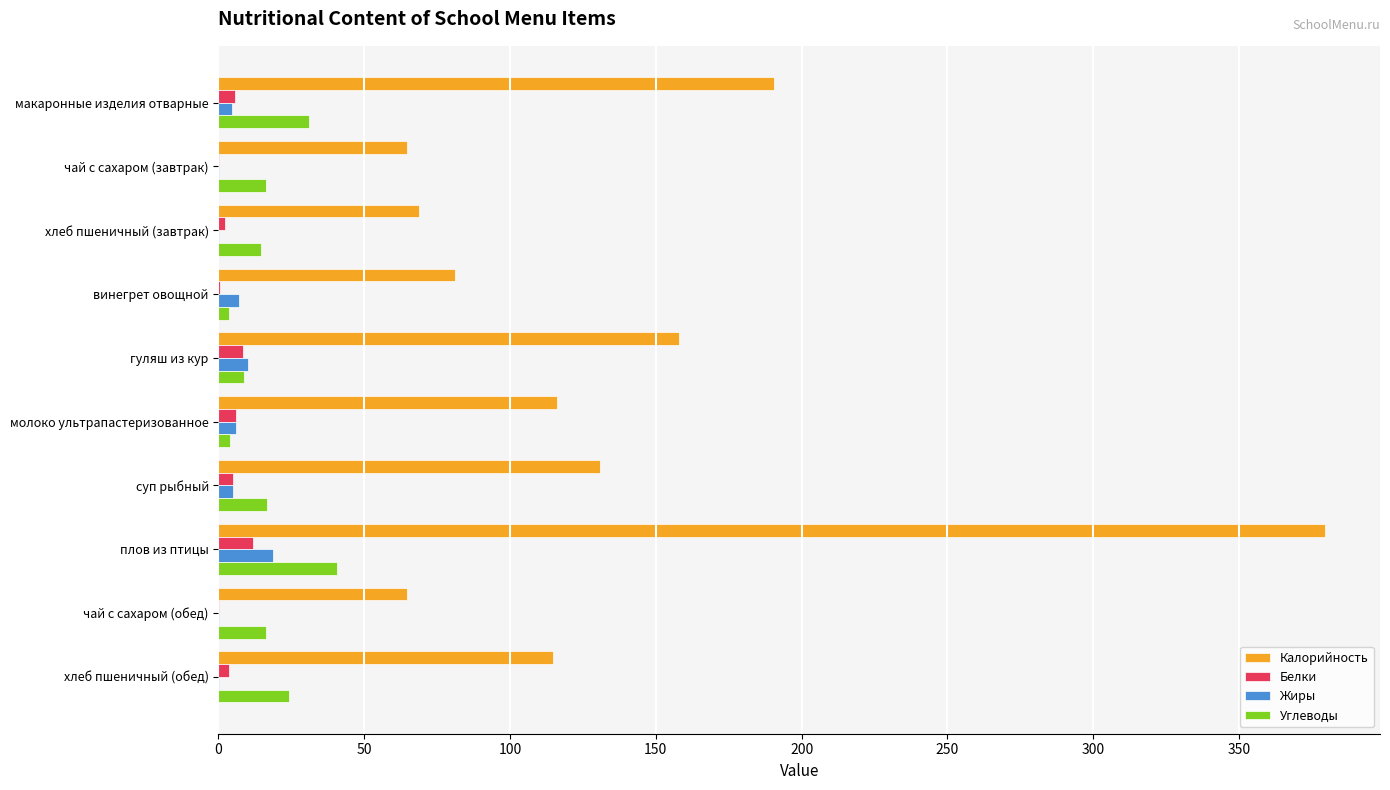

At which category is the sum across all series the highest?

плов из птицы